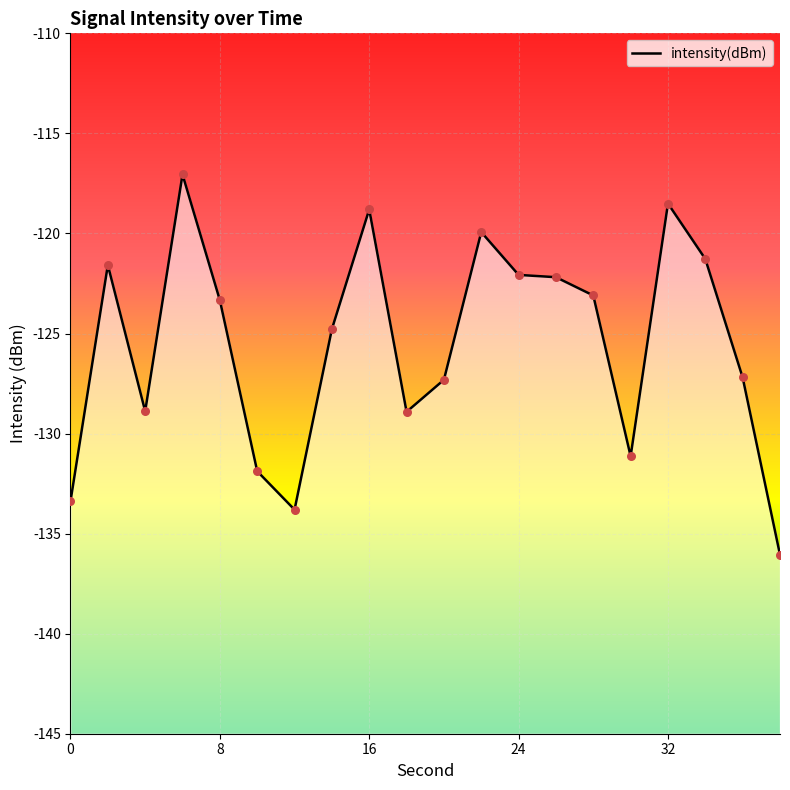

Between 32 and 4, which is larger?

32